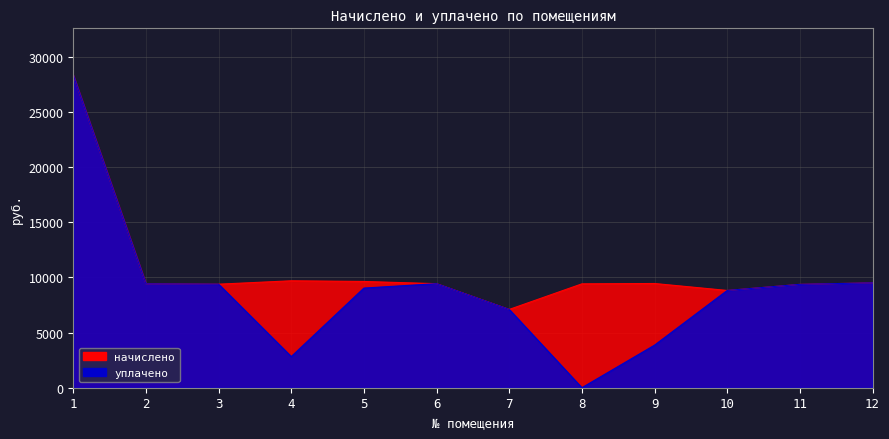

Count the number of data series in this chart.

2